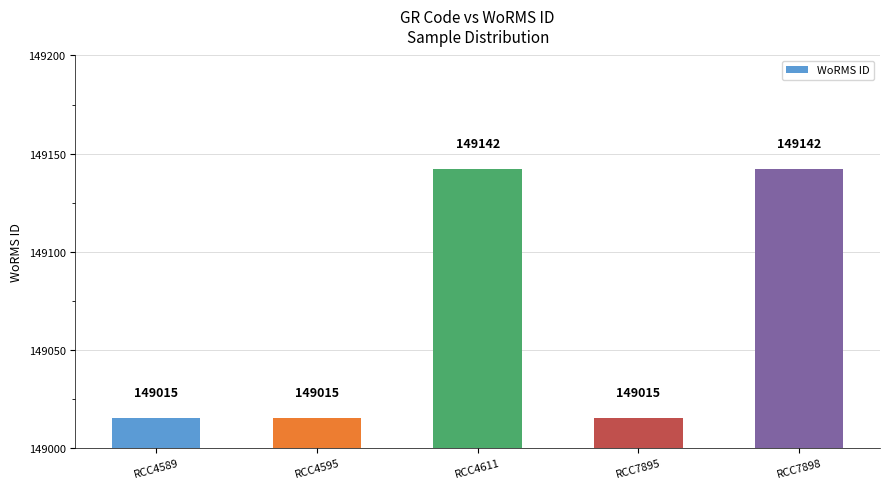

Reading right to left, what are all the values shown in this chart?

RCC7898=149142	RCC7895=149015	RCC4611=149142	RCC4595=149015	RCC4589=149015